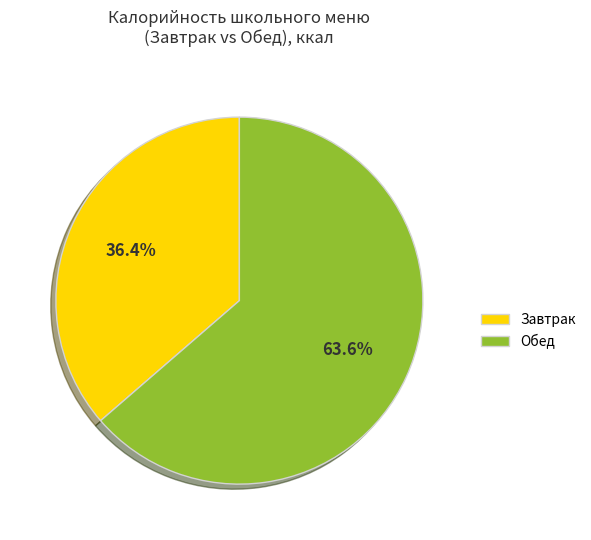

Is the sum of Завтрак and Обед greater than half?

Yes